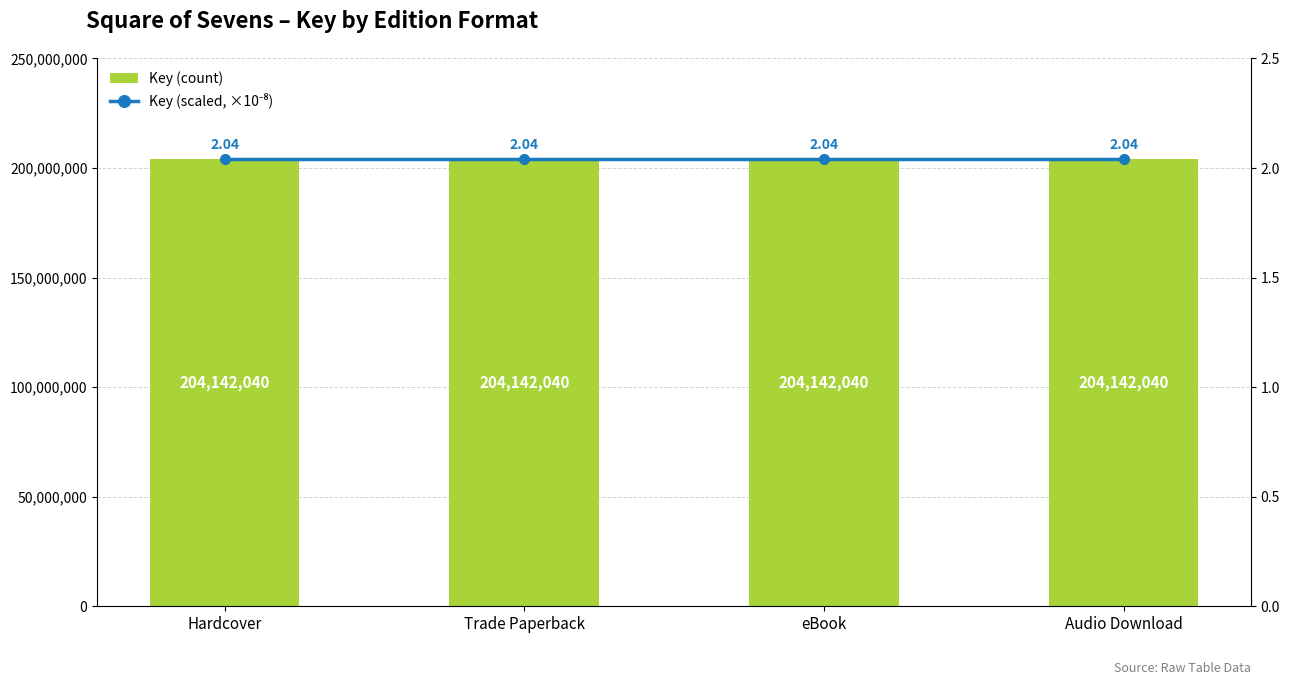

Which has a higher value, eBook or Hardcover?

eBook